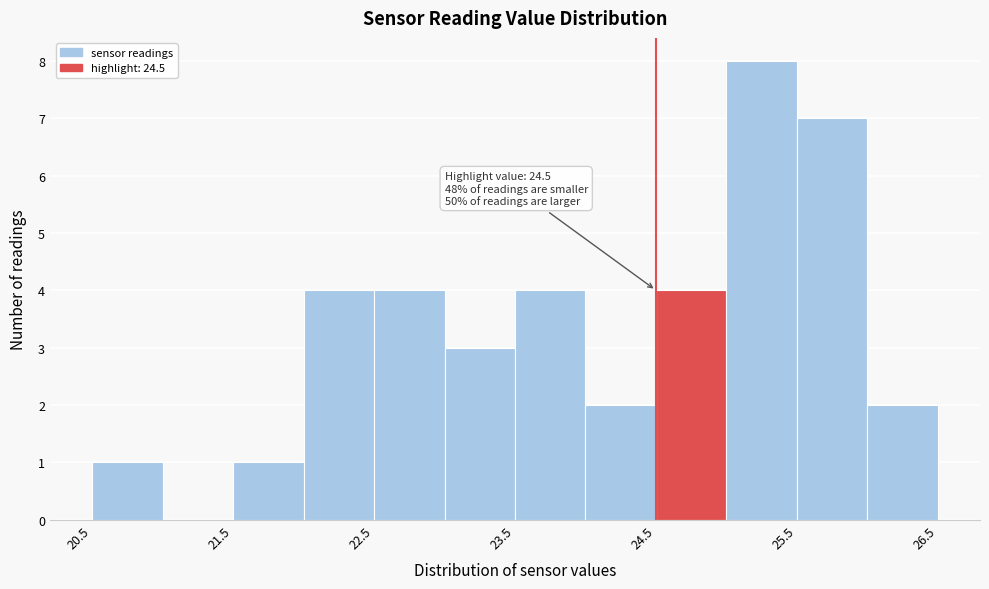

Over which range of the x-axis is the bar tallest?

25.0 to 25.5